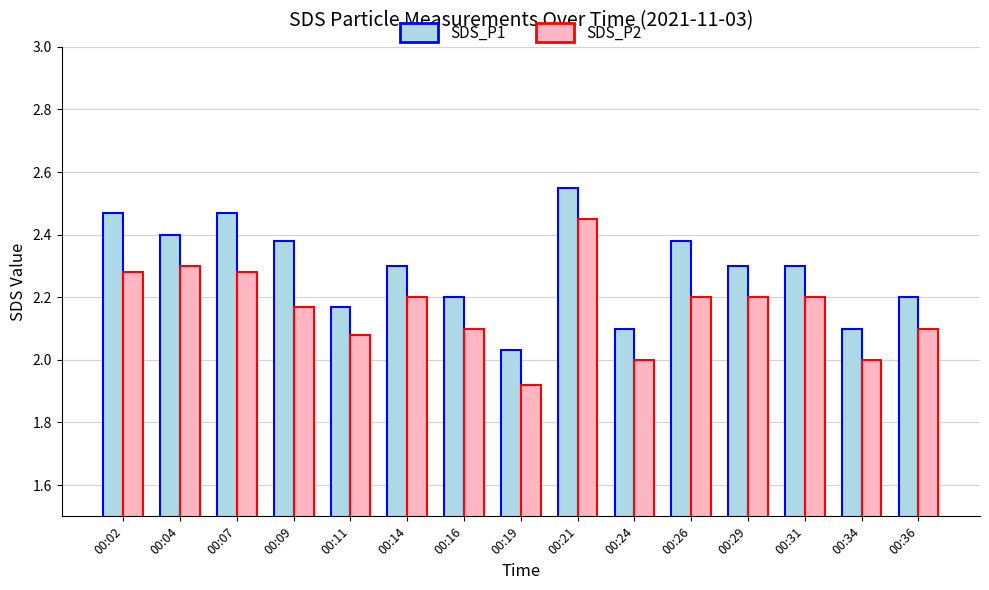

The value of SDS_P2 at 00:19 is 1.1. True or false?

False